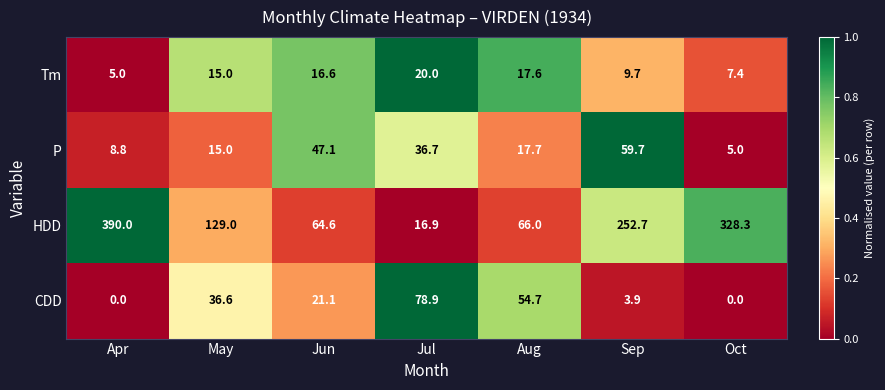

Which series has the widest spread of values?

HDD